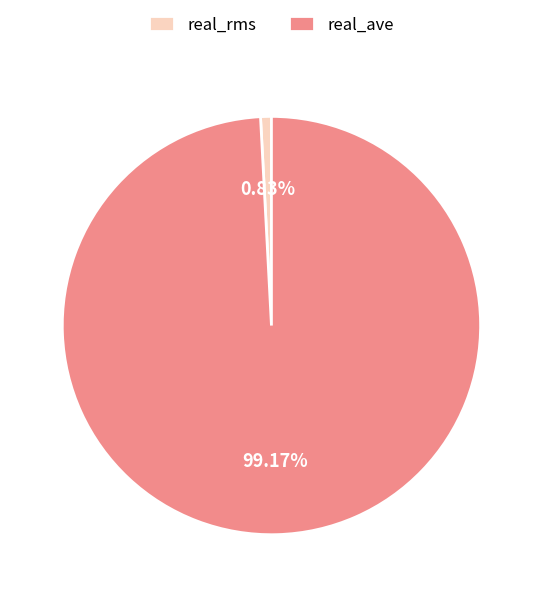

Which slice is the largest?

real_ave